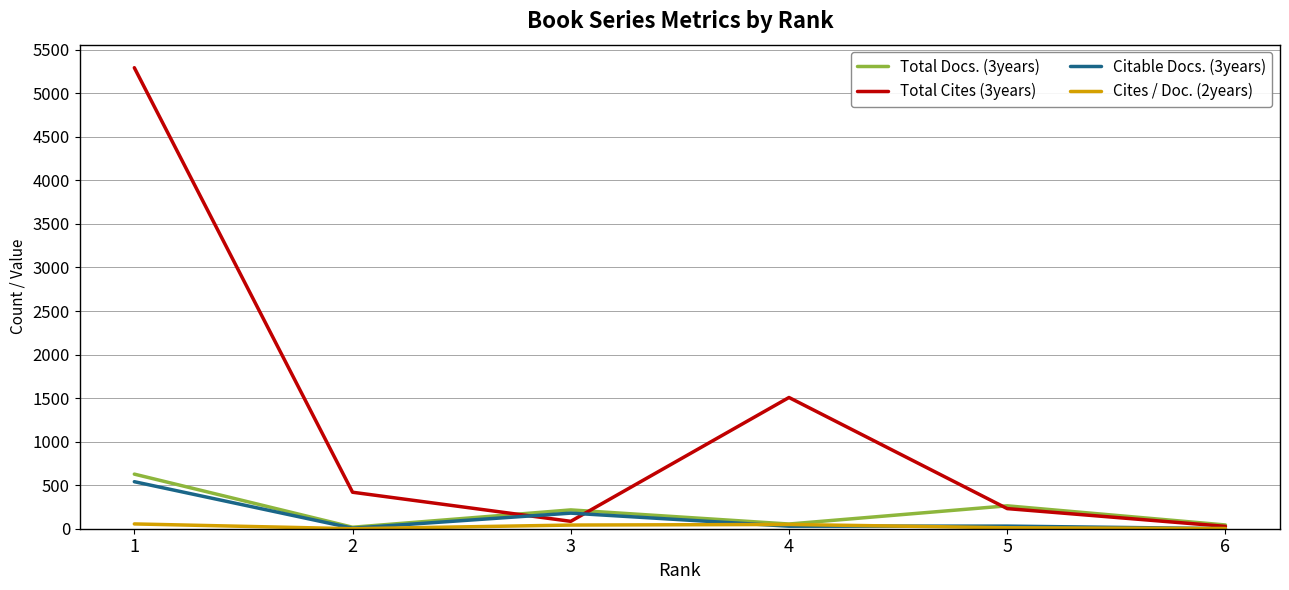

Which series has the largest total across all categories?

Total Cites (3years)